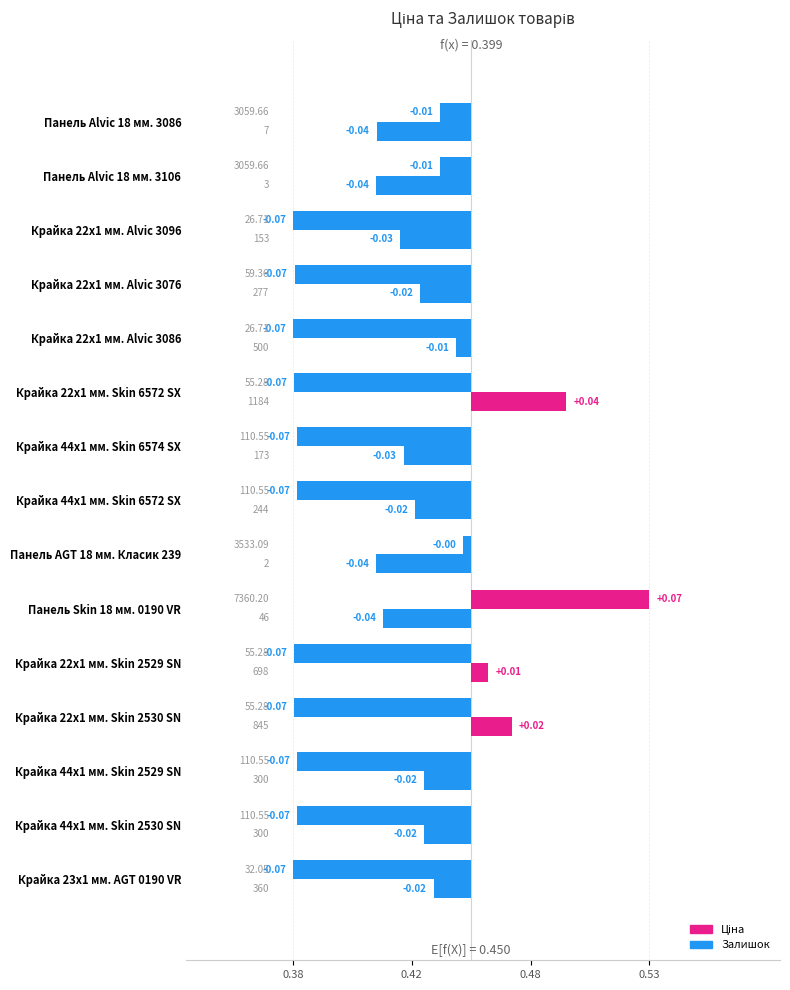

What is the label of the 8th bar from the right?

Крайка 44x1 мм. Skin 6572 SX